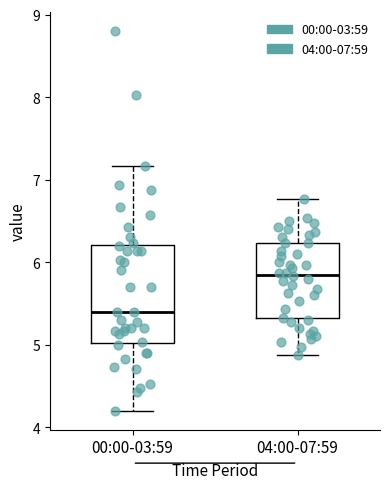

Comparing the boxes themselves (not the whiskers), which one is the tallest?

00:00-03:59